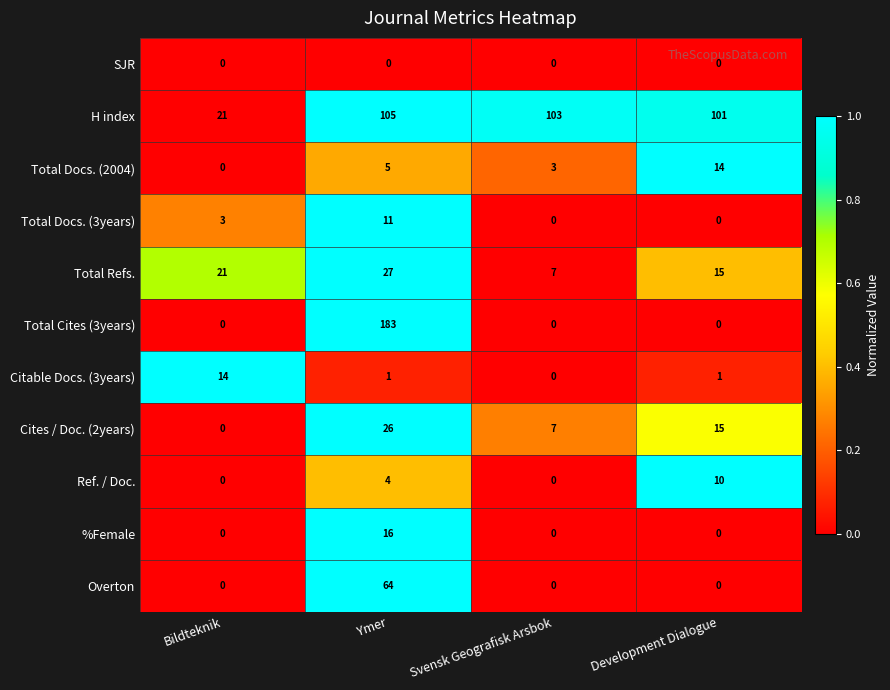

Rank the series at Ymer from highest to lowest value.

Total Cites (3years), H index, Overton, Total Refs., Cites / Doc. (2years), %Female, Total Docs. (3years), Total Docs. (2004), Ref. / Doc., Citable Docs. (3years), SJR